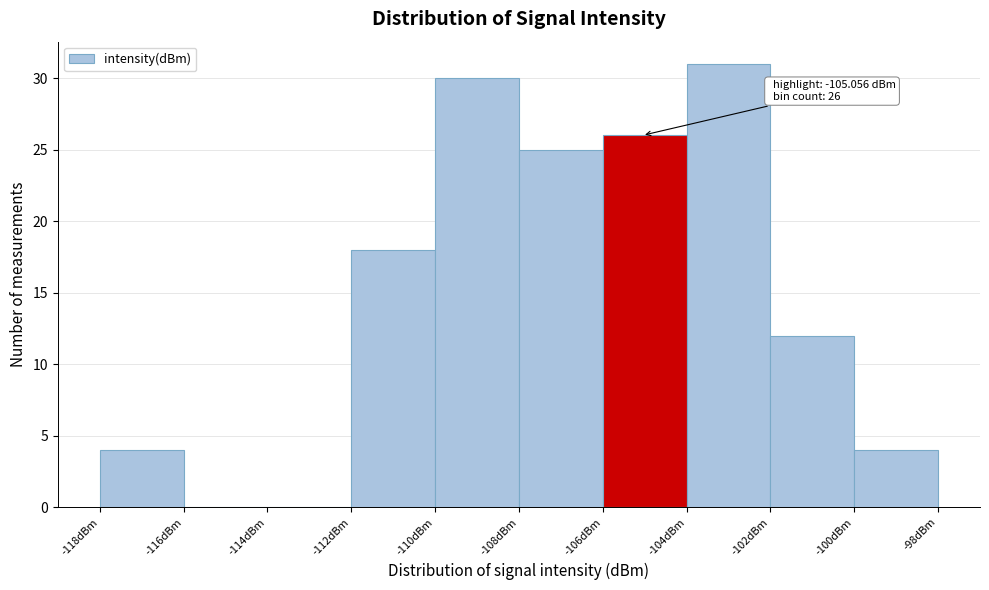

Over which range of the x-axis is the bar tallest?

-104 to -102